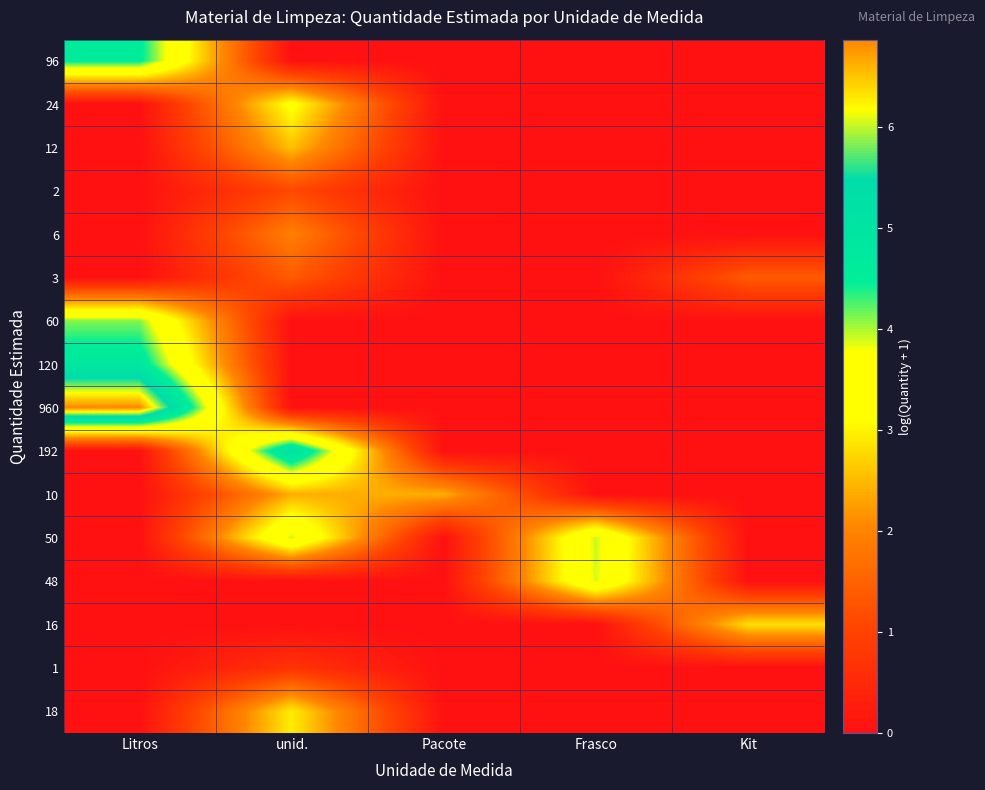

How many series are shown in this chart?

16